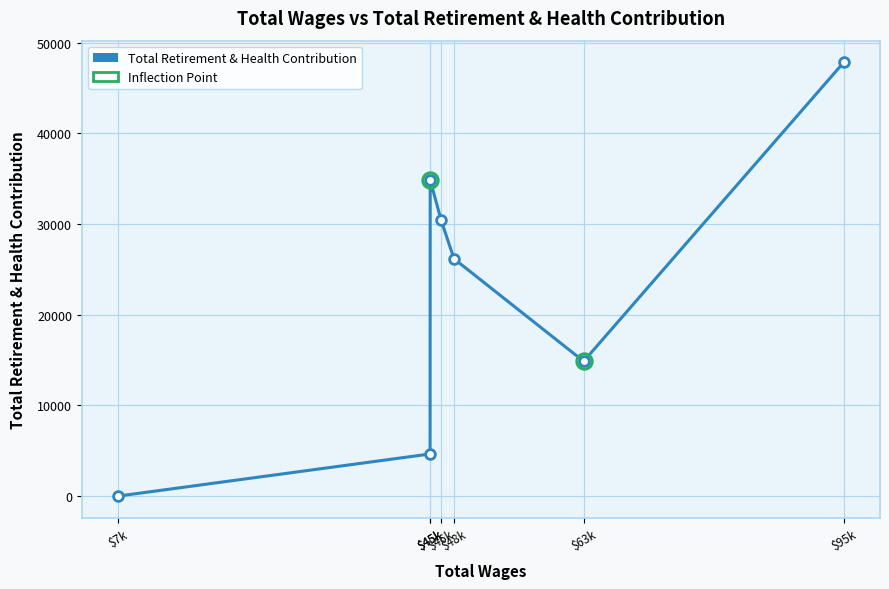

How many interior local valleys (lower than both neighbors) does the data have?

1